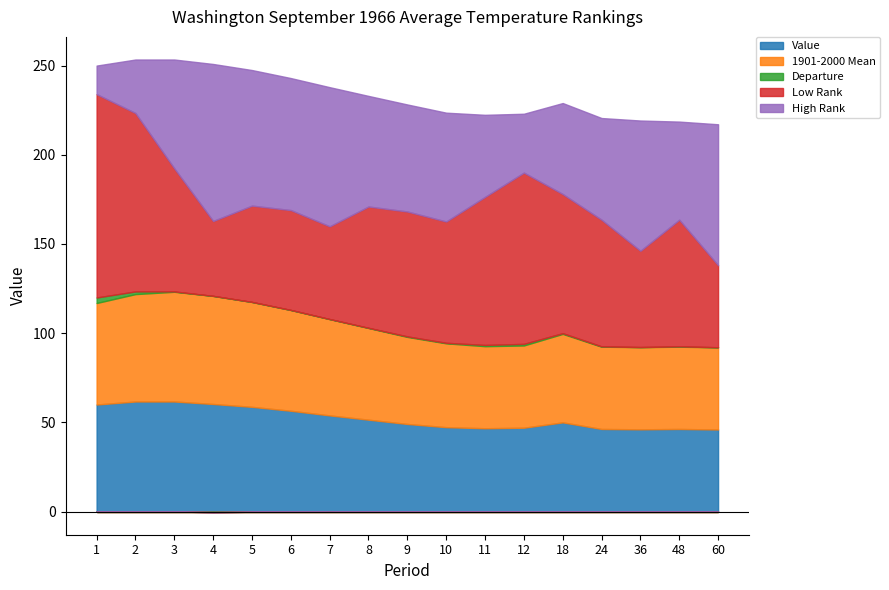

At which category does Low Rank reach its first local valley?

4